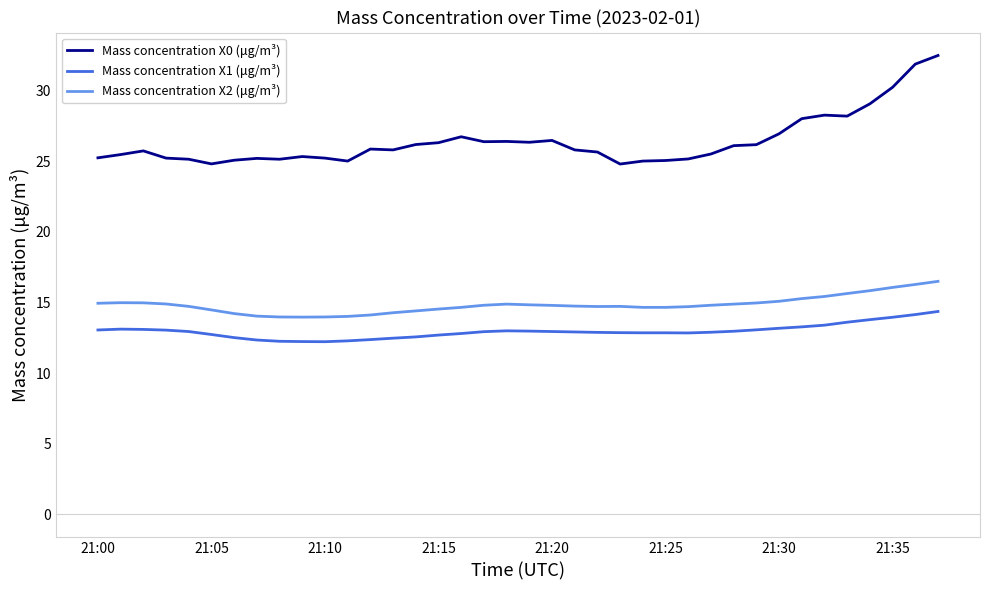

Which series has the largest total across all categories?

Mass concentration X0 (μg/m³)